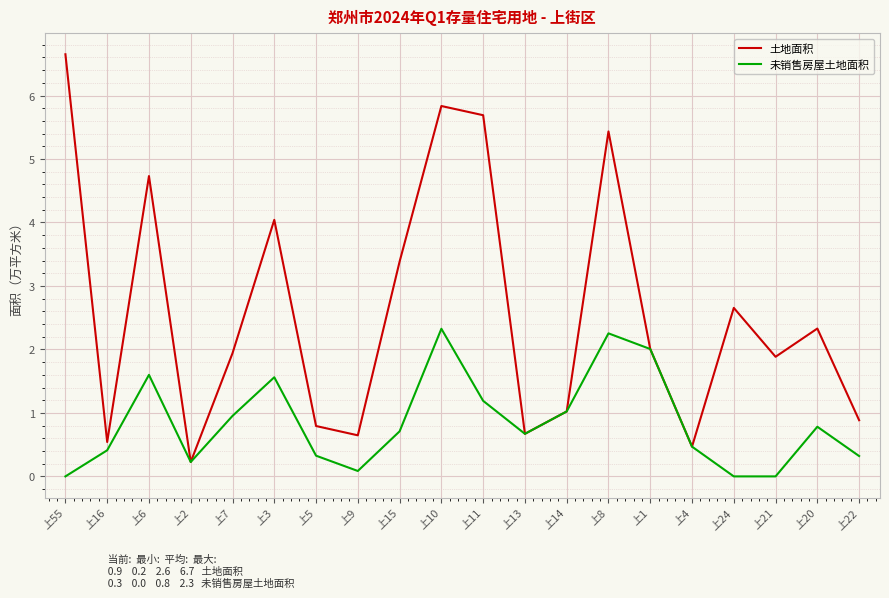

What position from the left is 上3?

6